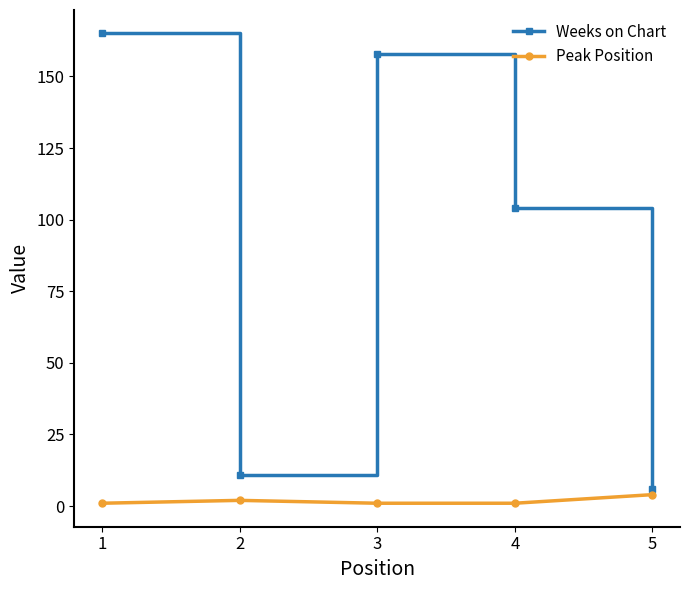

True or false: Peak Position and Weeks on Chart cross at least once.

False